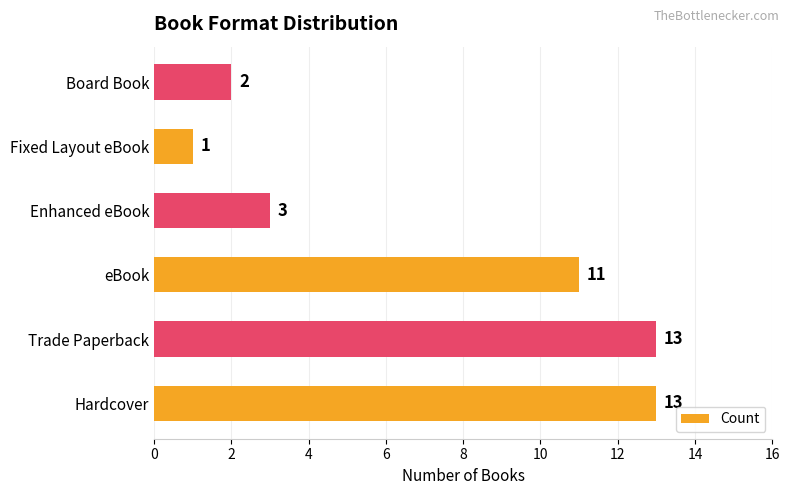

Read the value at Trade Paperback.

13